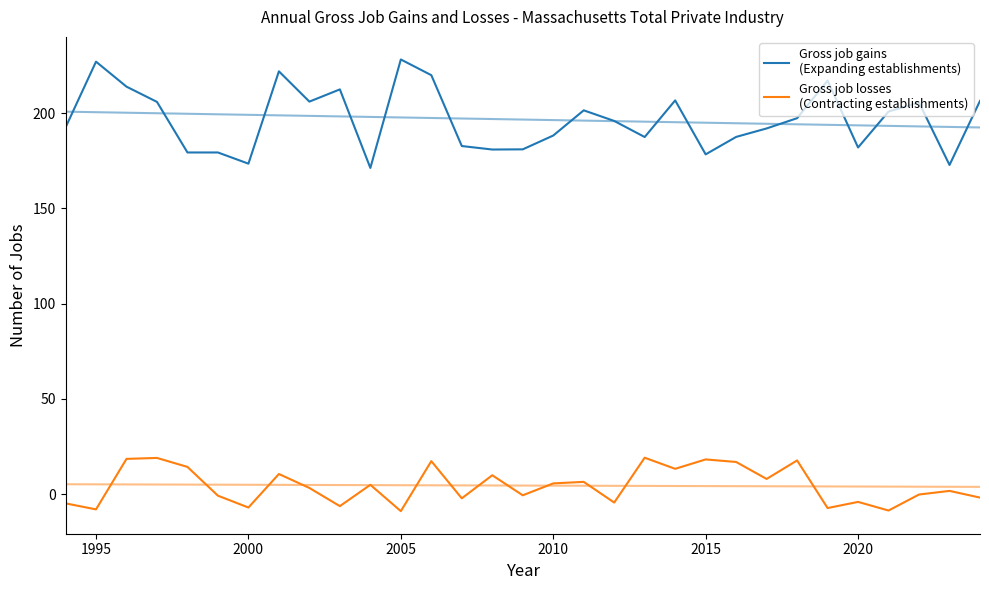

At 1995, list the series in order from smallest to largest.

Gross job losses
(Contracting establishments), Gross job gains
(Expanding establishments)